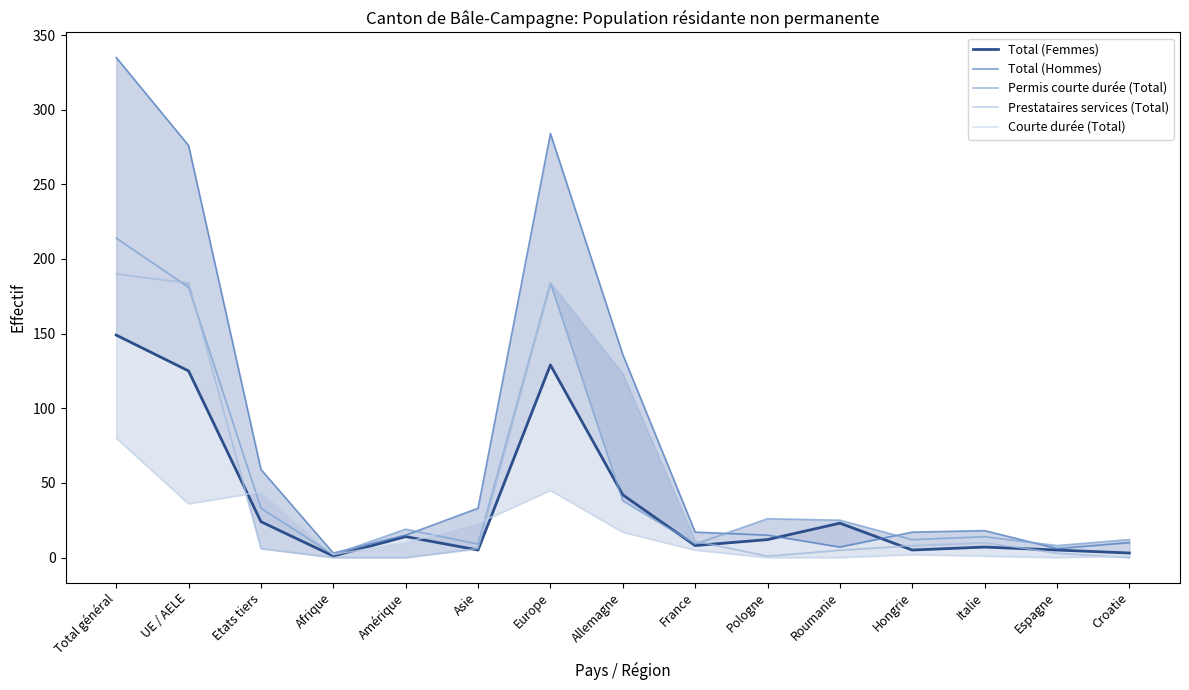

How many categories are shown in the chart?

15